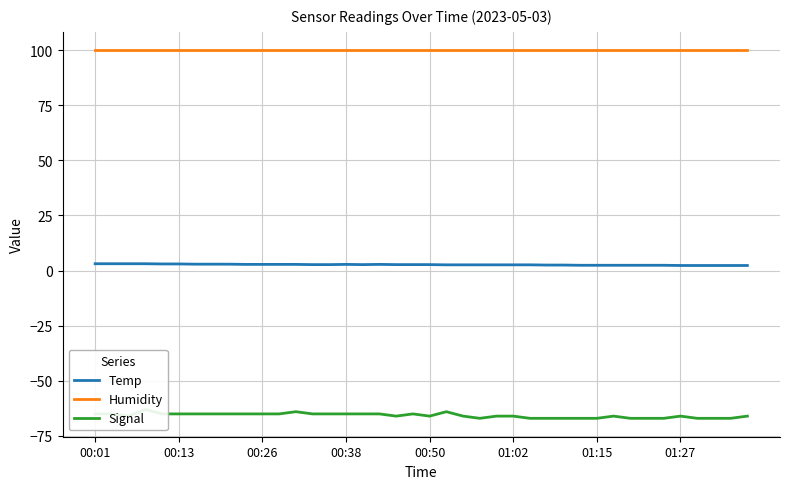

How many distinct data groups are displayed?

3